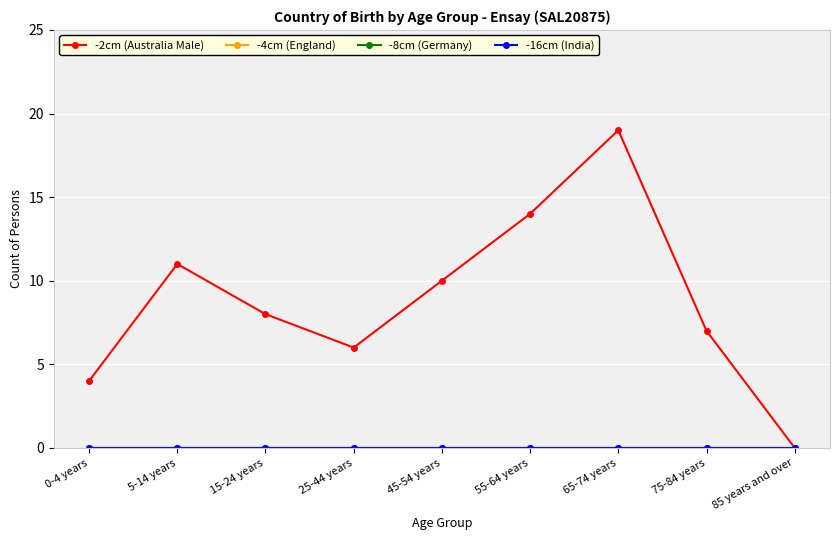

At 0-4 years, list the series in order from smallest to largest.

-4cm (England), -8cm (Germany), -16cm (India), -2cm (Australia Male)